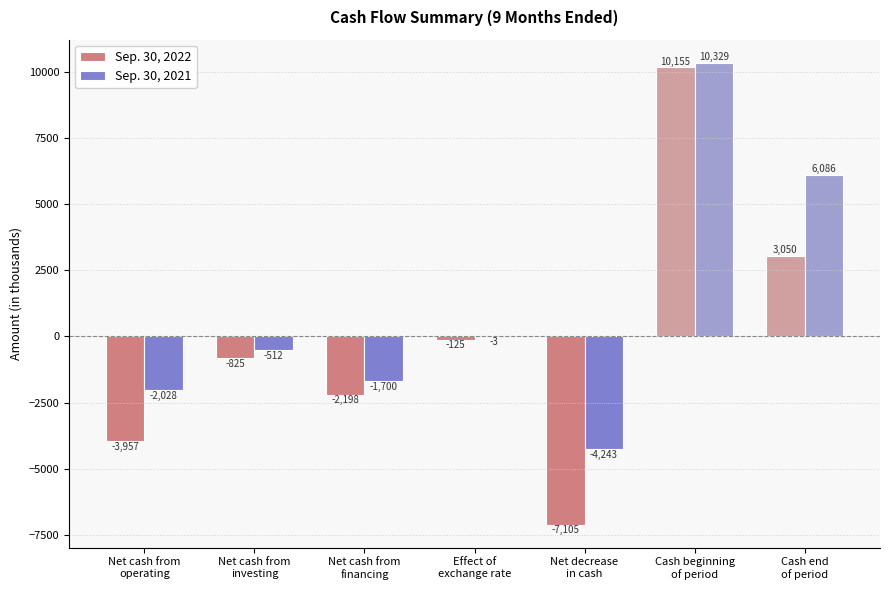

What is the greatest value displayed?

10329